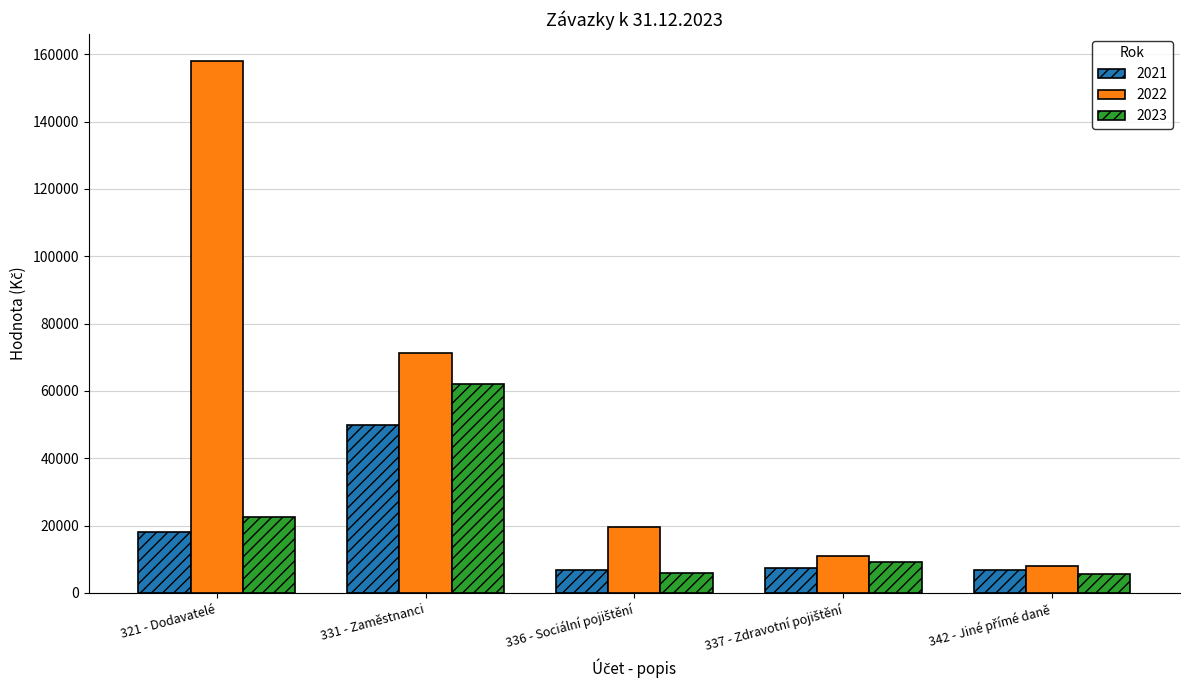

At which category is the sum across all series the highest?

321 - Dodavatelé